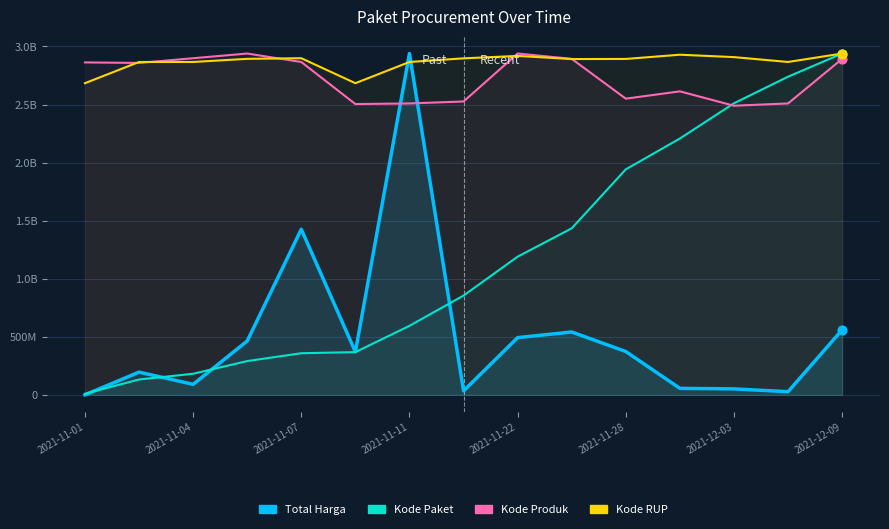

What is the total value across all series at 2021-11-28?

7757850136.7